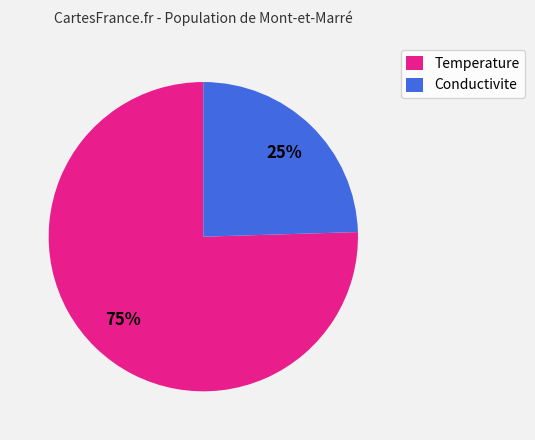

Combined, do Conductivite and Temperature account for over 50%?

Yes